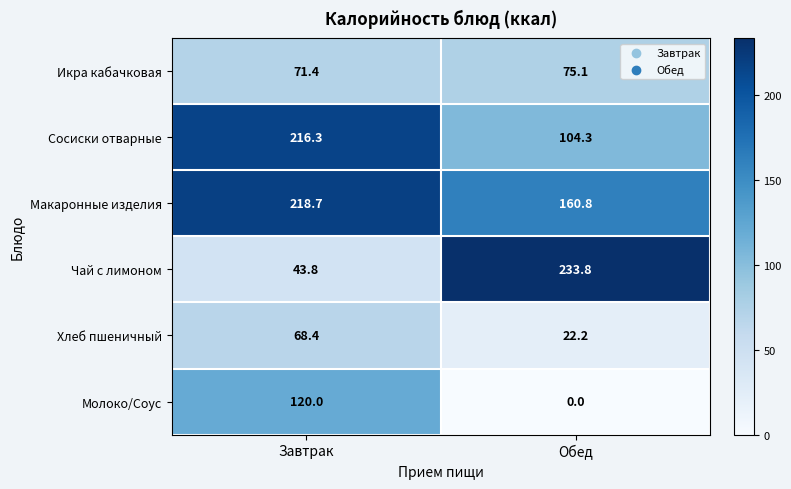

At which category is the sum across all series the highest?

Завтрак